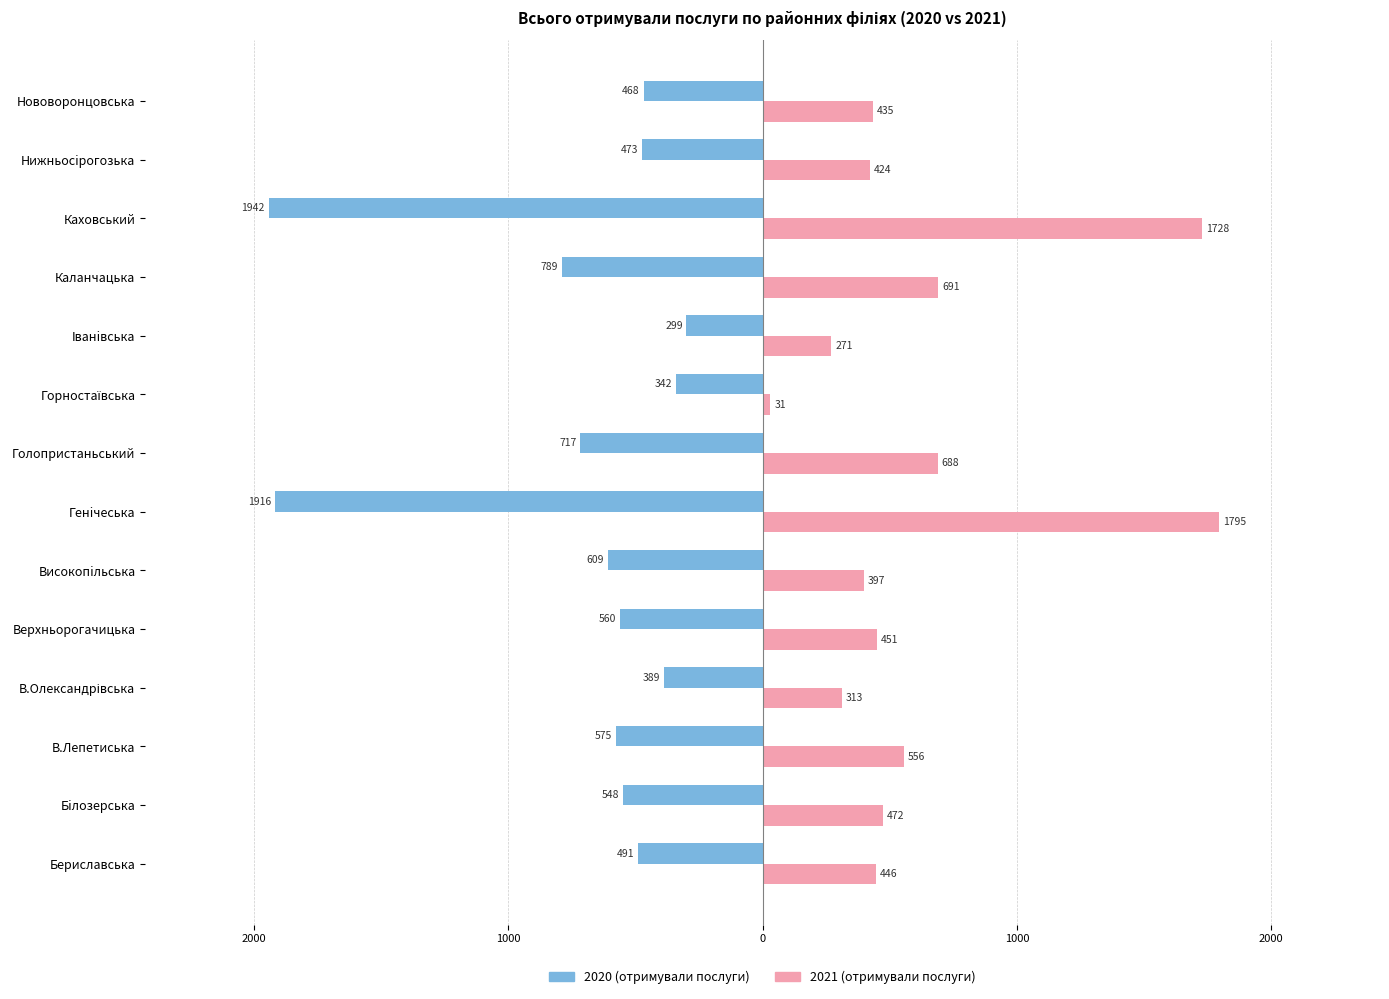

What are all the series names shown in the legend?

2020 (отримували послуги), 2021 (отримували послуги)